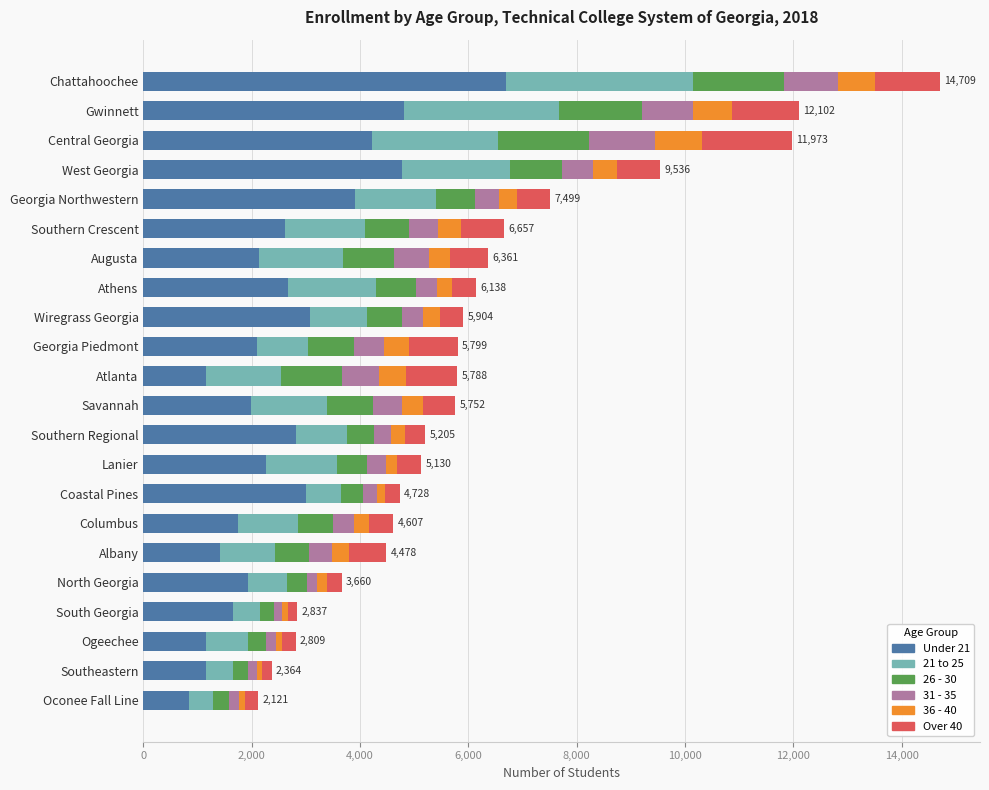

What is the total value across all series at Georgia Northwestern?

7499